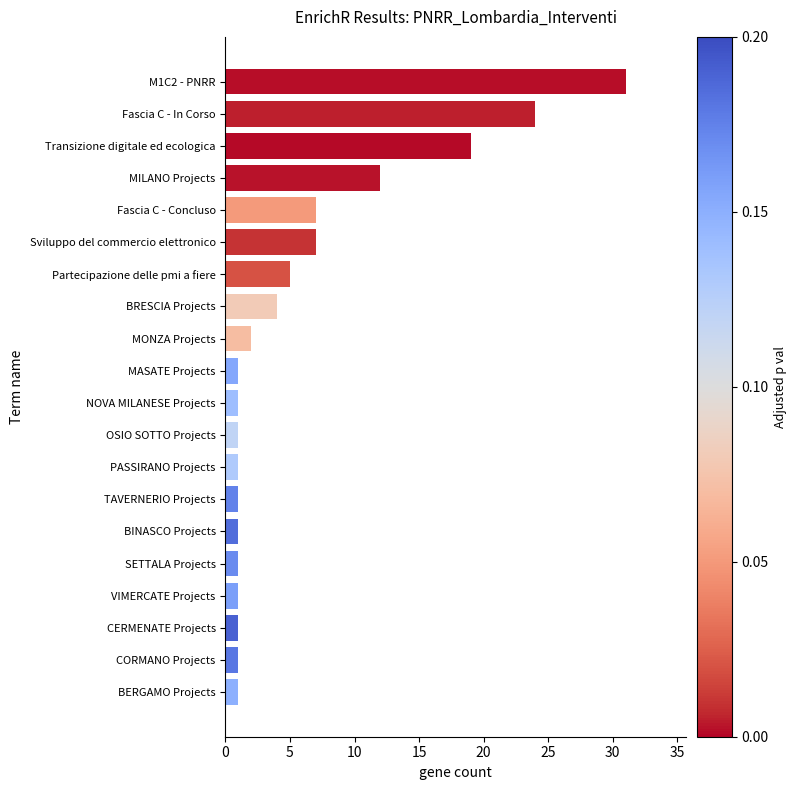

Is it true that the value at Sviluppo del commercio elettronico is 7?

True